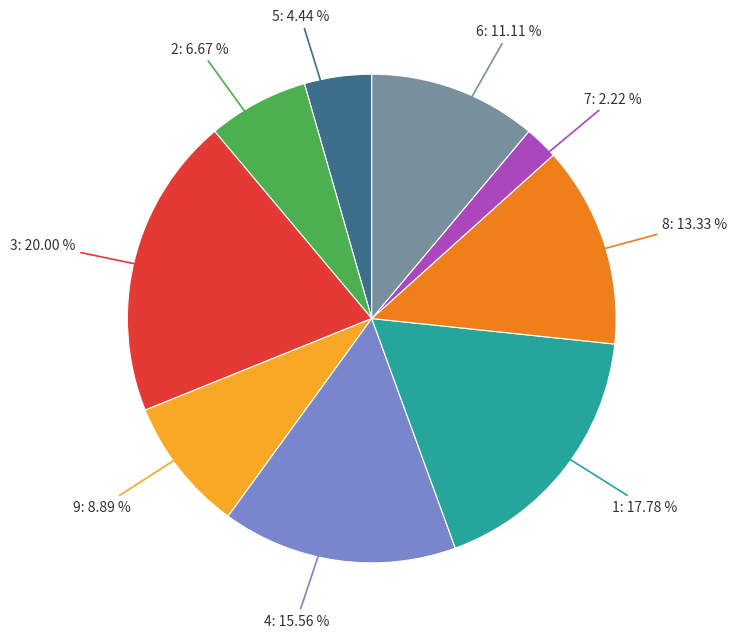

Does any single category account for the majority?

No